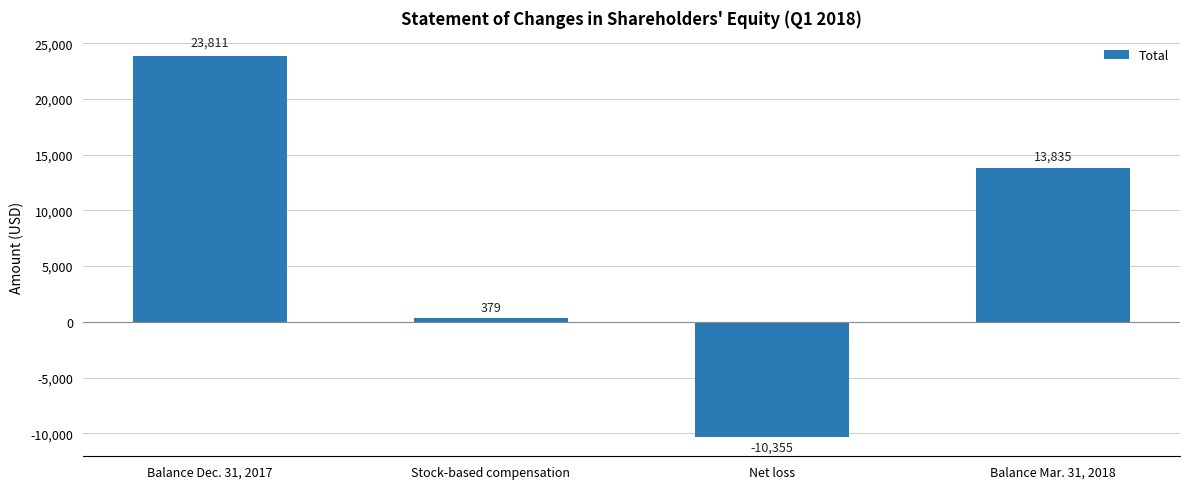

Count the number of categories in the chart.

4